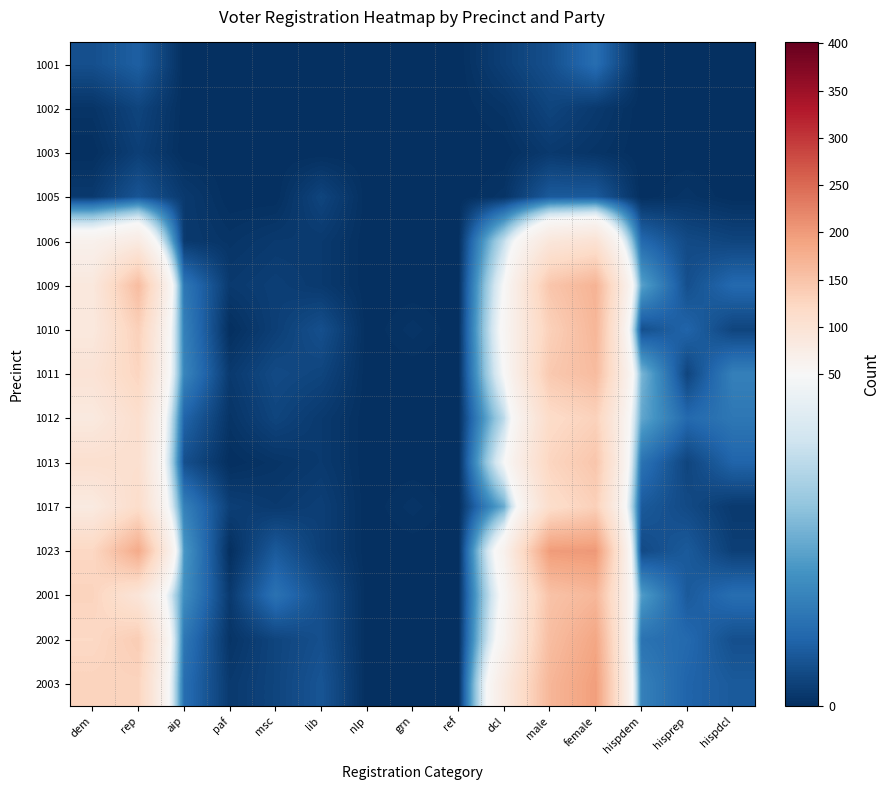

How many series are shown in this chart?

15